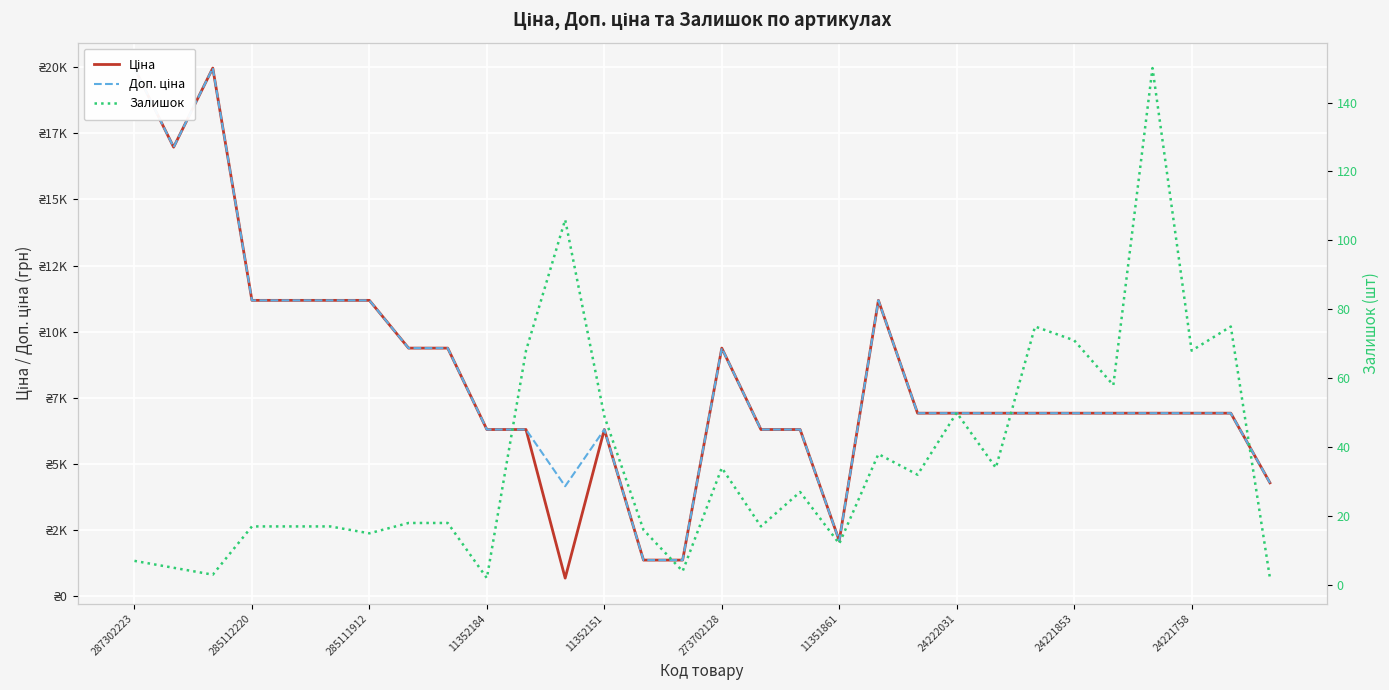

In Залишок, how many points are lower than both neighbors (excluding endpoints)?

10